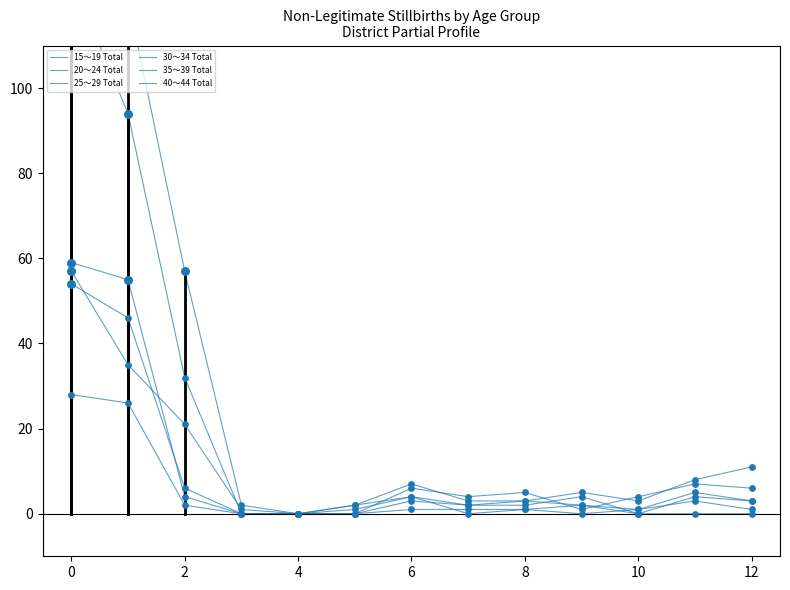

What are all the series names shown in the legend?

15～19 Total, 20～24 Total, 25～29 Total, 30～34 Total, 35～39 Total, 40～44 Total